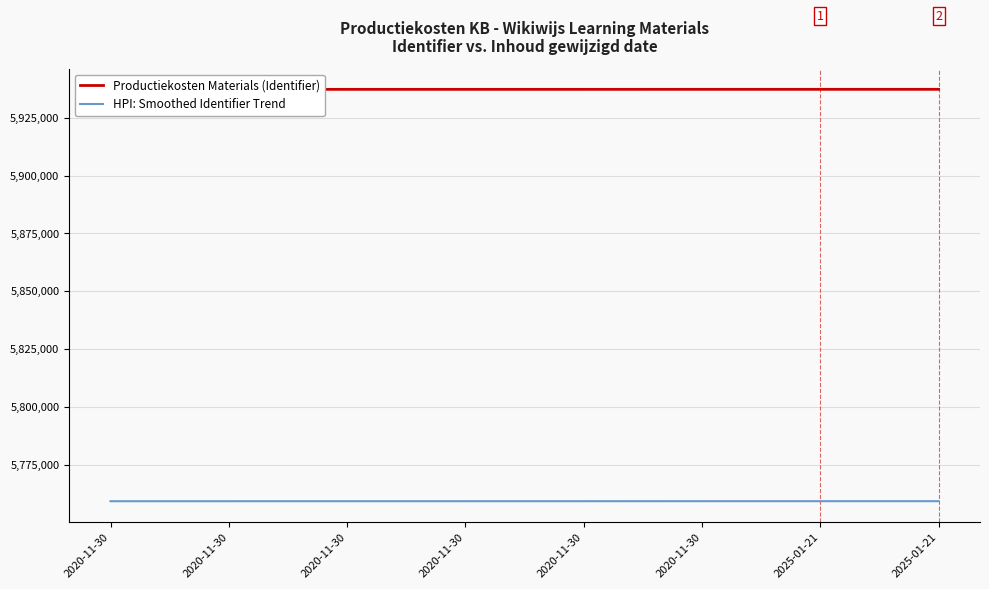

Is it true that Productiekosten Materials (Identifier) equals 3056607.1 at 2020-11-30?

False